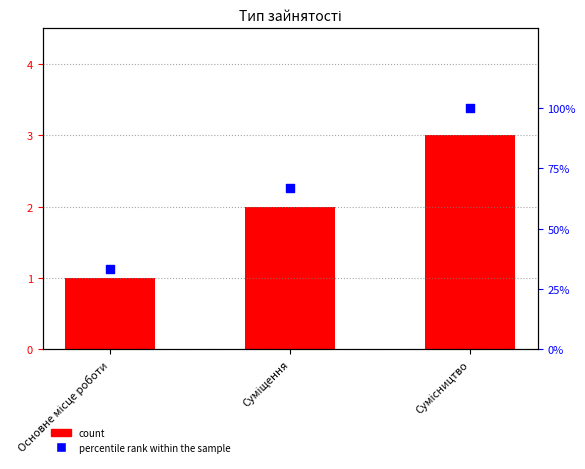

Which series has the largest Y range (max minus min)?

percentile rank within the sample